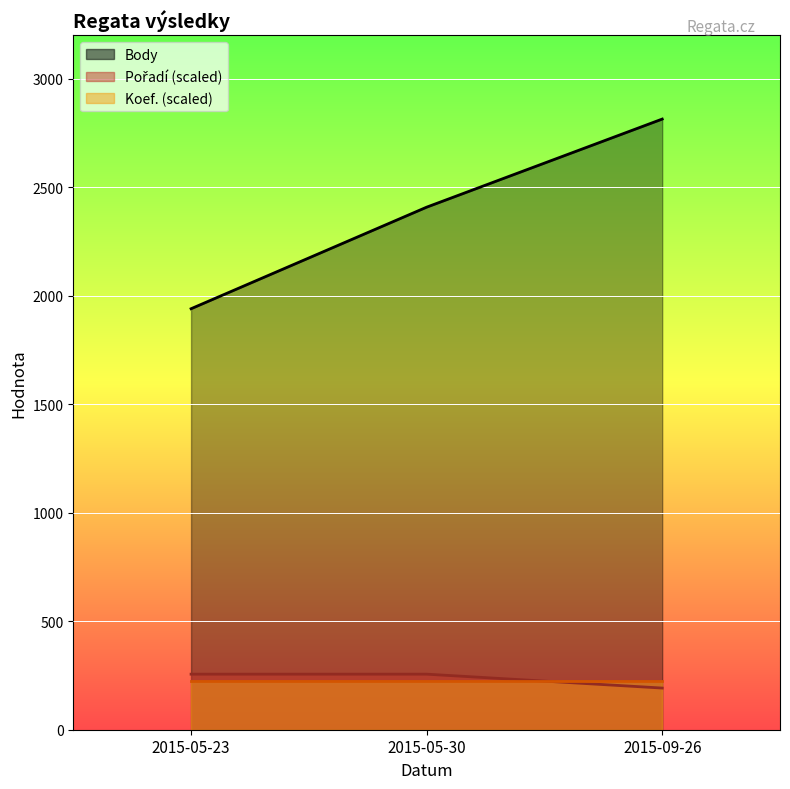

What position from the right is 2015-05-23?

3